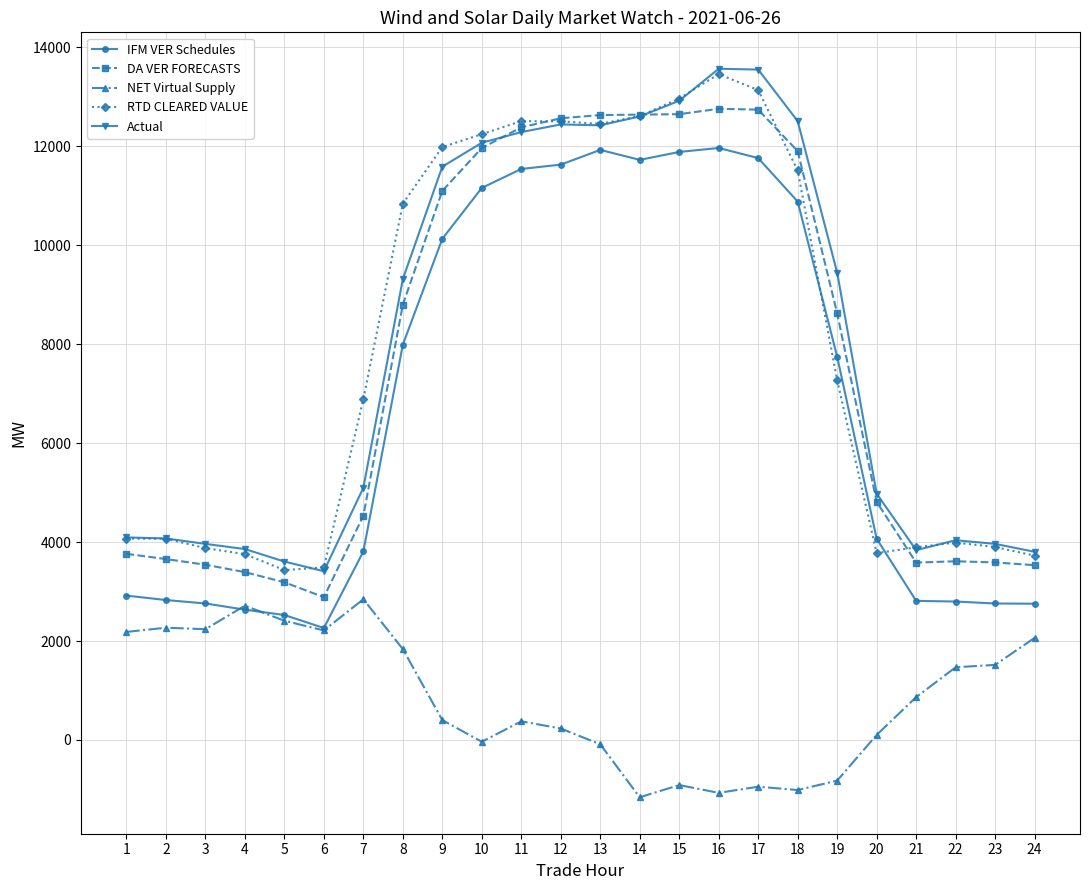

What is the total value across all series at 17?

50252.8